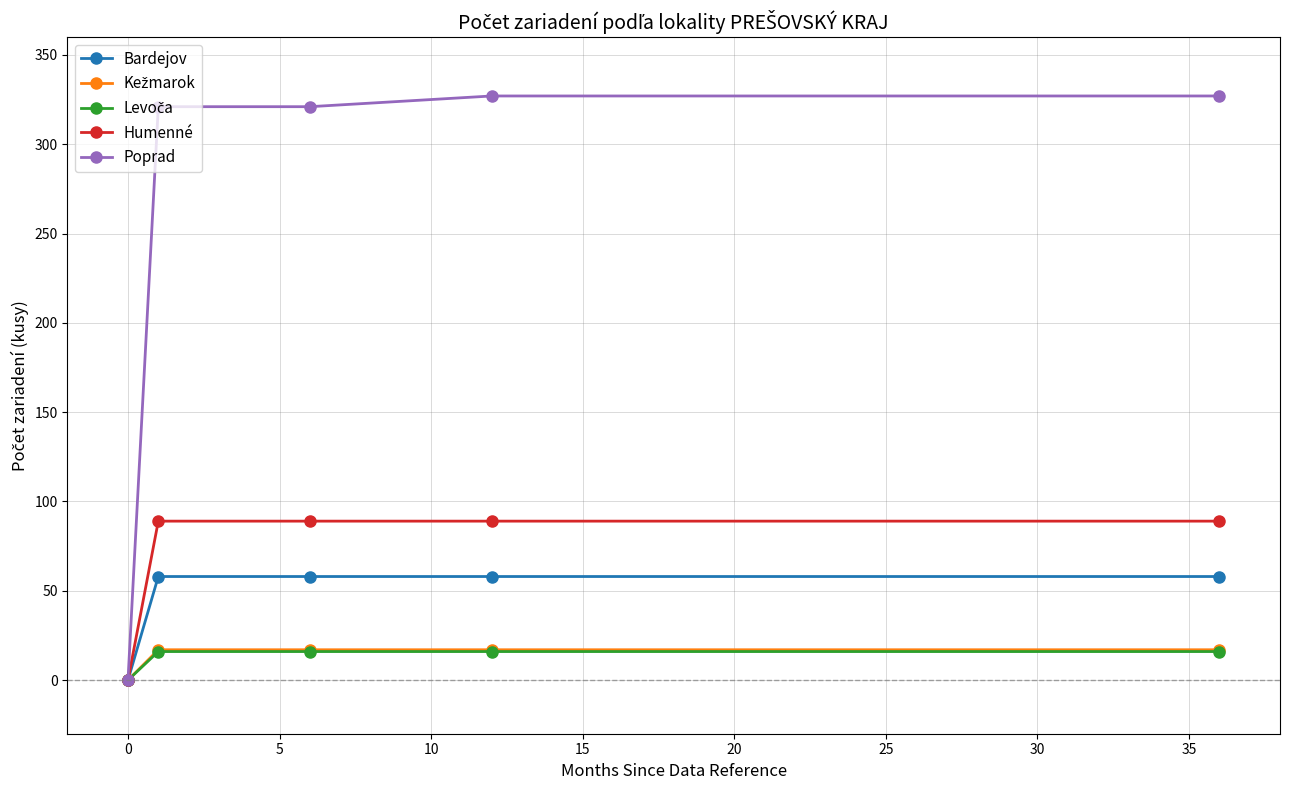

Which series has the widest spread of values?

Poprad